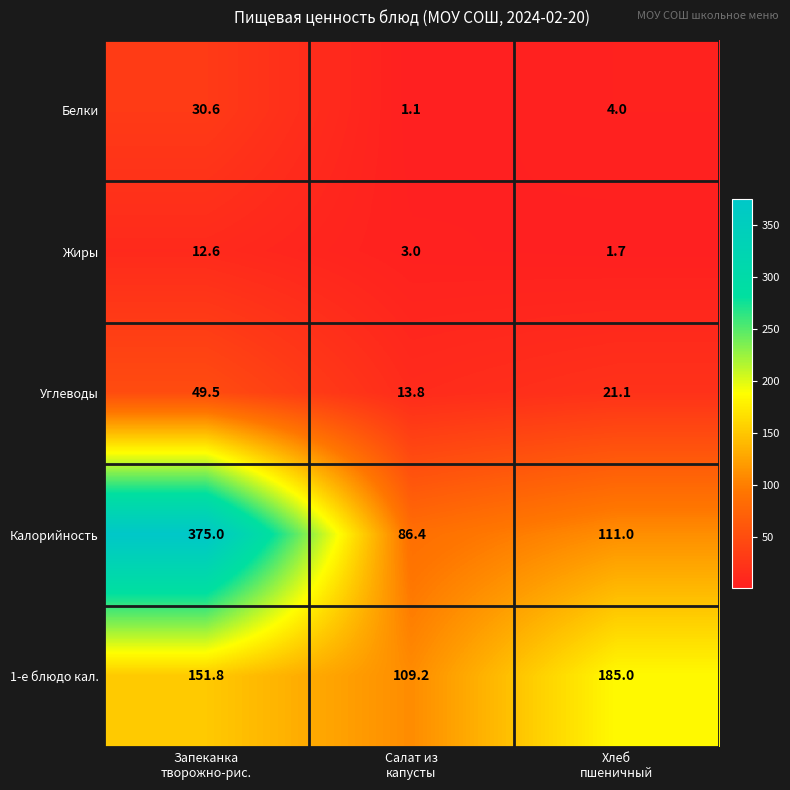

What is the sum of all Жиры values?

17.3